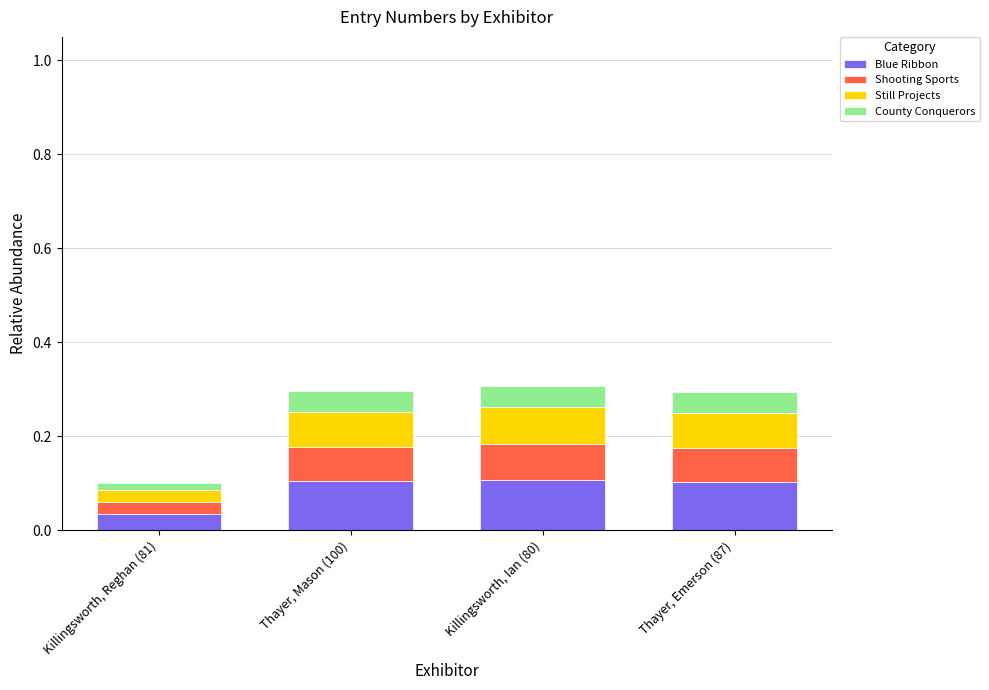

Rank the categories by Blue Ribbon value from lowest to highest.

Killingsworth, Reghan (81), Thayer, Emerson (87), Thayer, Mason (100), Killingsworth, Ian (80)